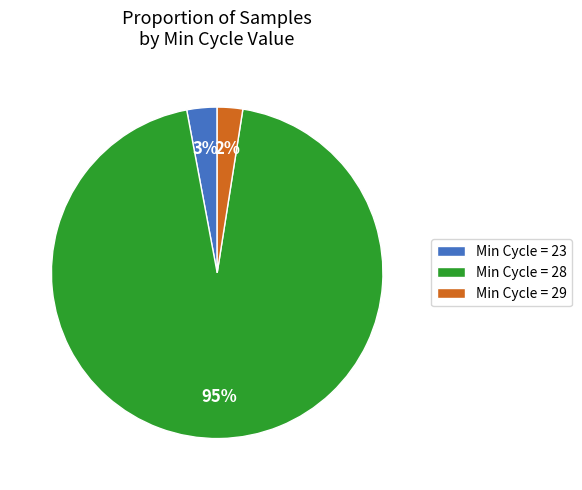

Do Min Cycle = 28 and Min Cycle = 29 together represent more than half of the pie?

Yes